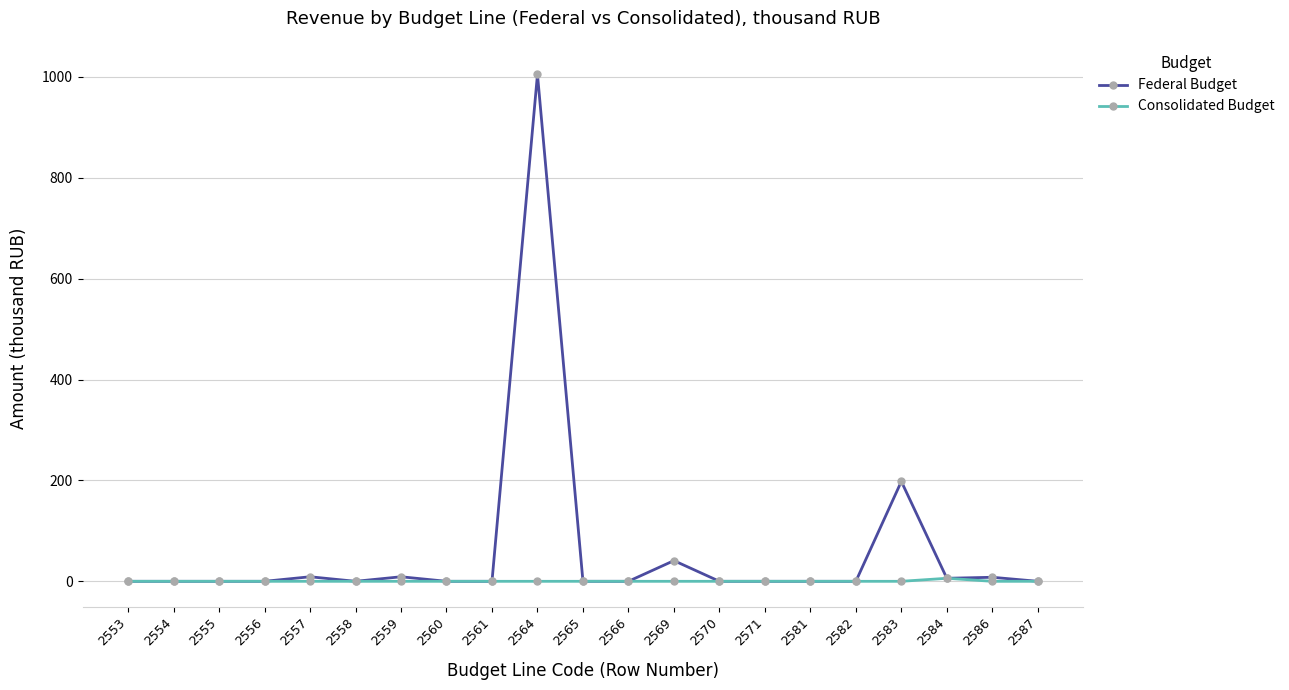

The Federal Budget series shows 469 at 2564. True or false?

False